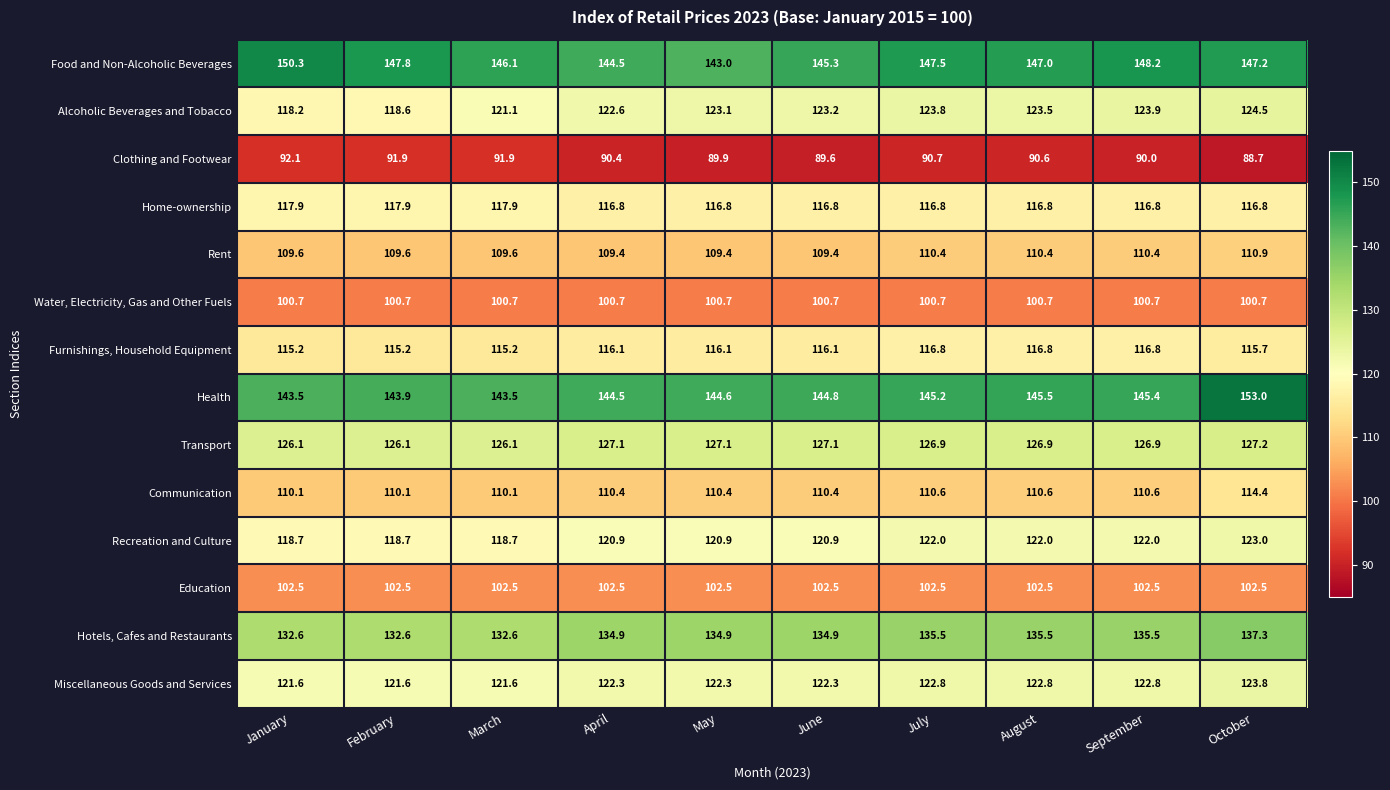

At which category is the sum across all series the highest?

October